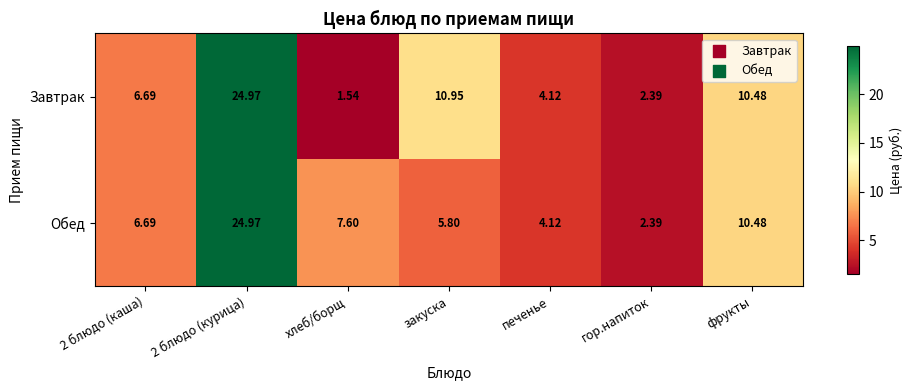

At which category is the sum across all series the highest?

2 блюдо (курица)